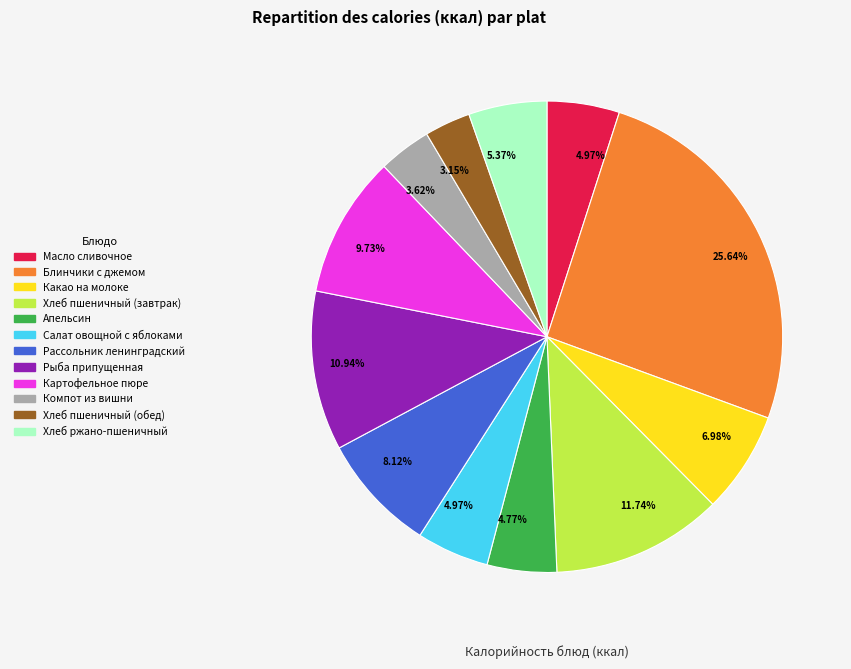

Does any single category account for the majority?

No